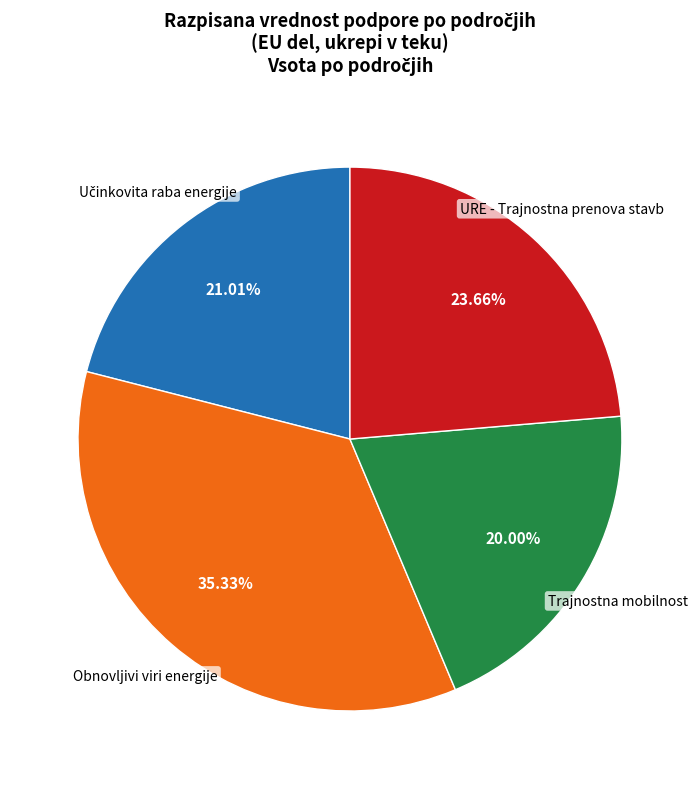

Which category has the biggest portion of the pie?

Obnovljivi viri energije